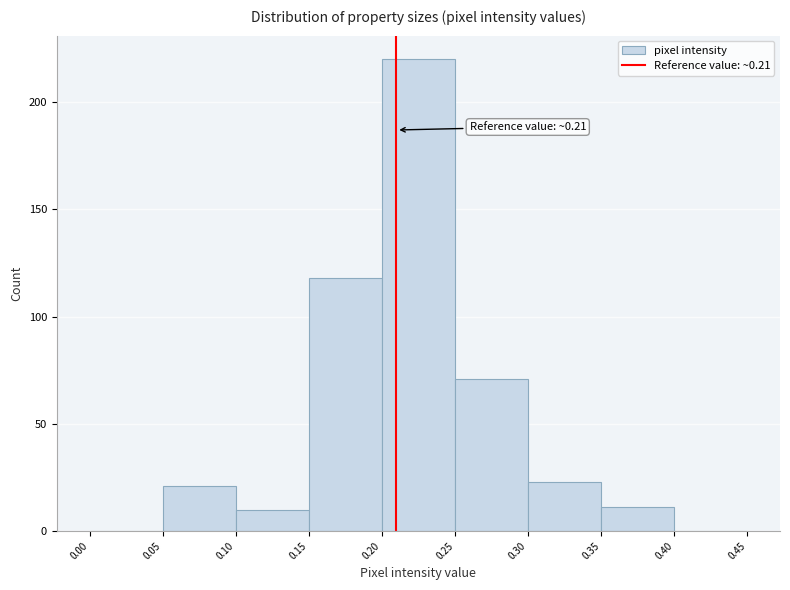

Which range on the x-axis has the tallest bar?

0.20 to 0.25